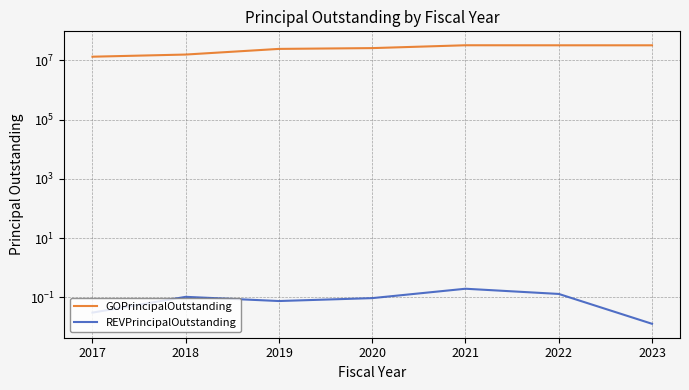

The value of REVPrincipalOutstanding at 2022 is 0.1. True or false?

True